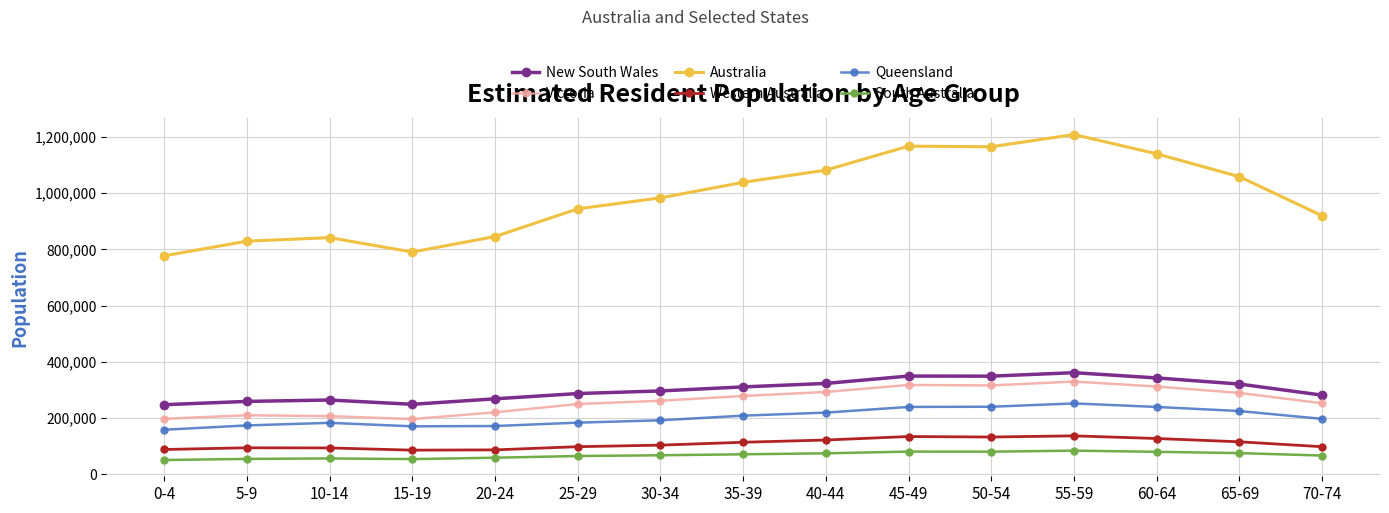

True or false: Australia and New South Wales intersect in this chart.

False